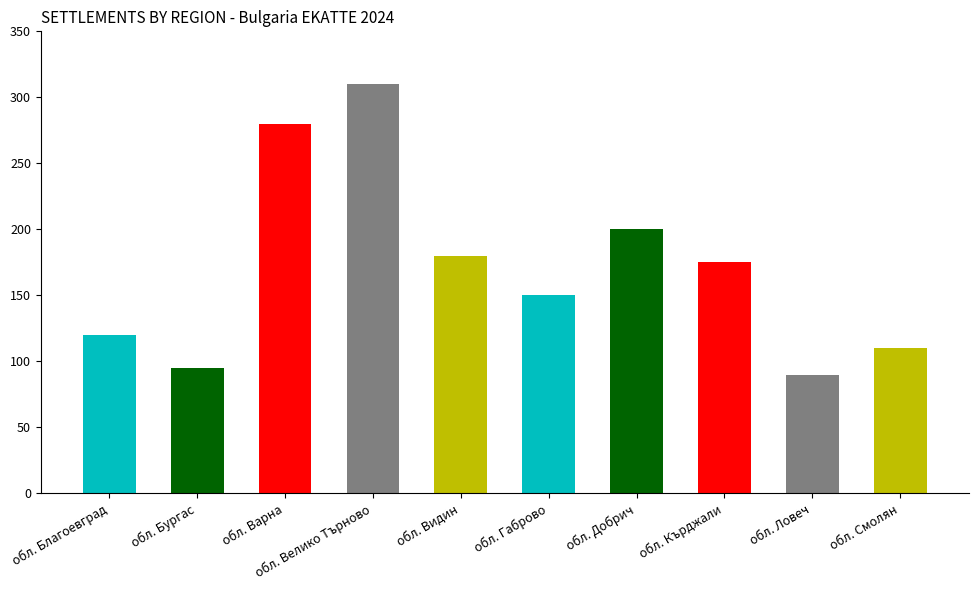

Is it true that the value at обл. Смолян is 58?

False